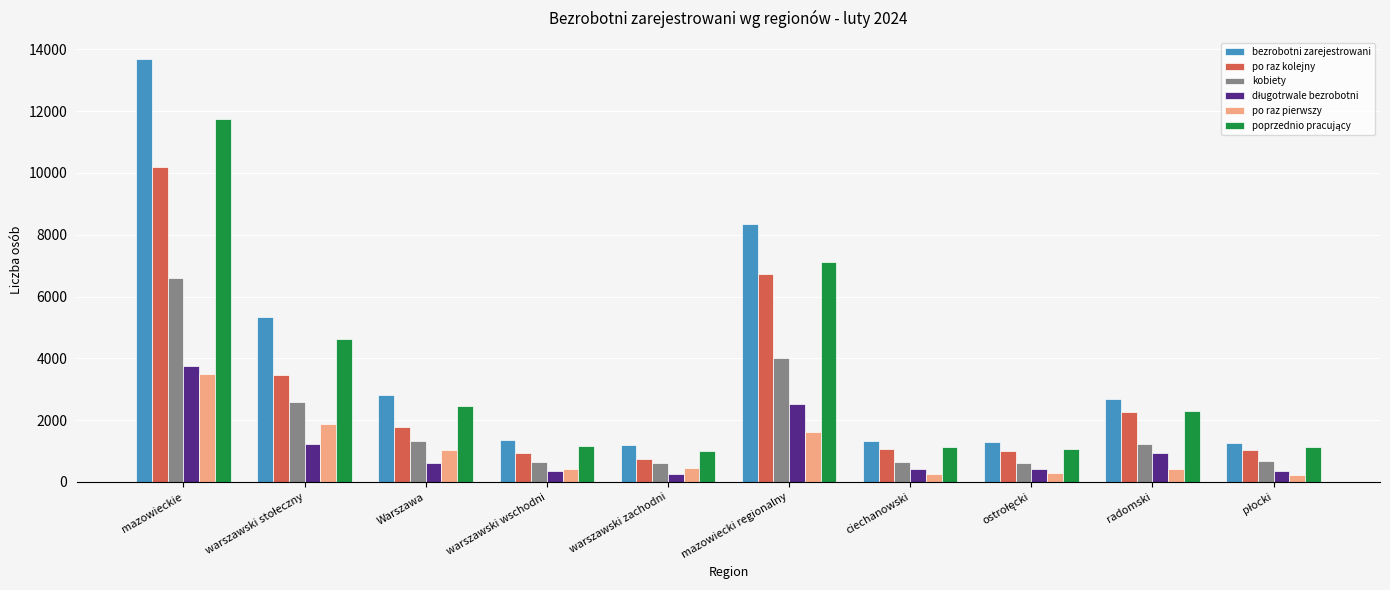

At which category is the sum across all series the highest?

mazowieckie